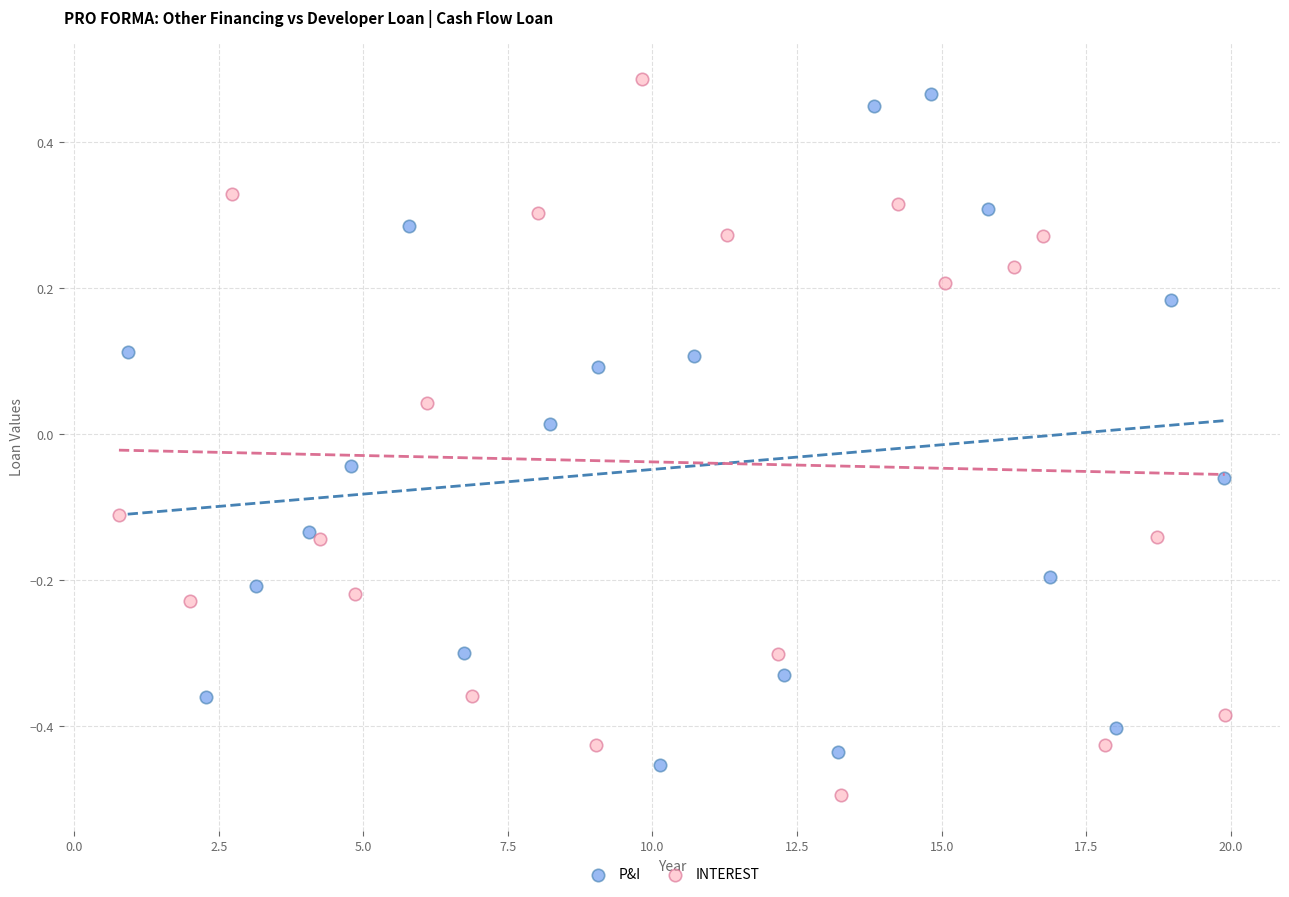

What are all the series names shown in the legend?

P&I, INTEREST